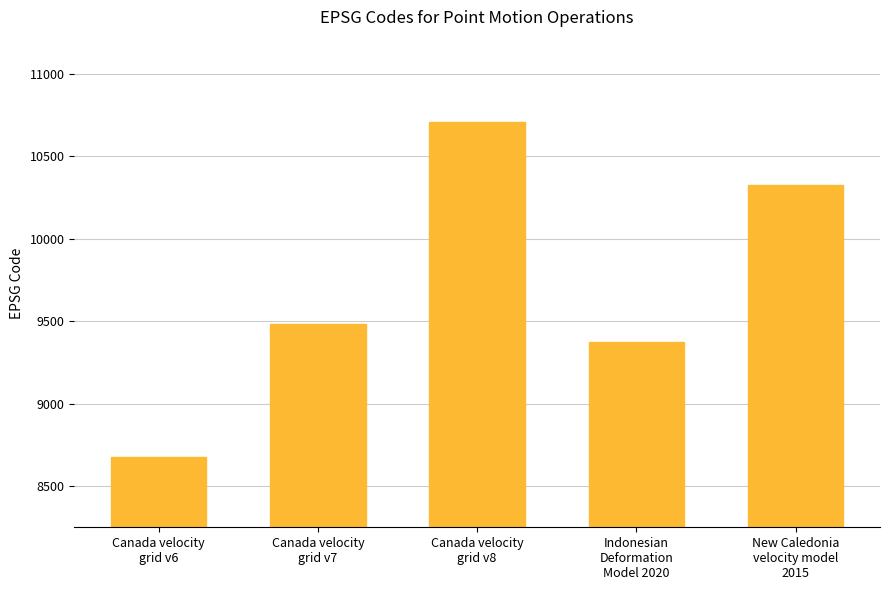

What is the greatest value displayed?

10707